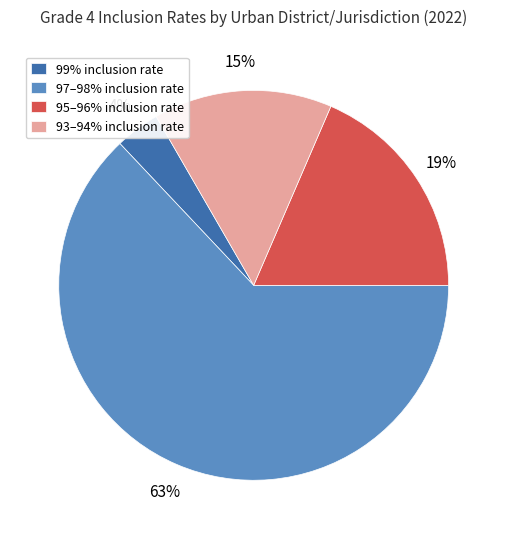

What percentage is the 93–94% inclusion rate slice, to the nearest percent?

15%